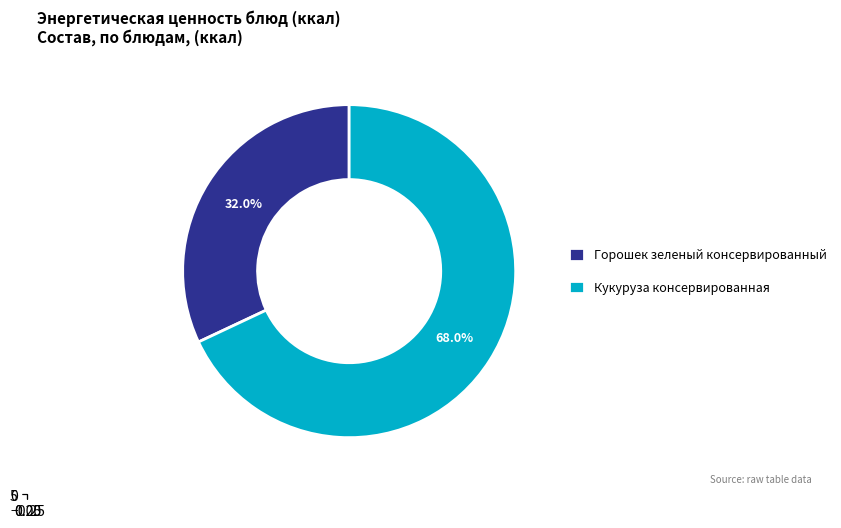

Which category has the smallest portion of the pie?

Горошек зеленый консервированный